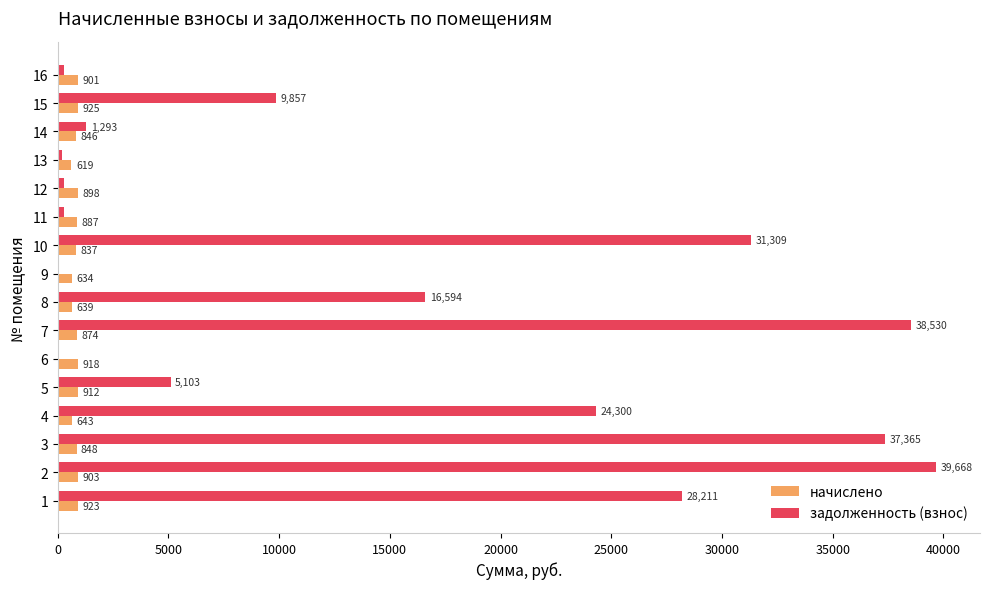

How many positive values does the задолженность (взнос) series have?

14